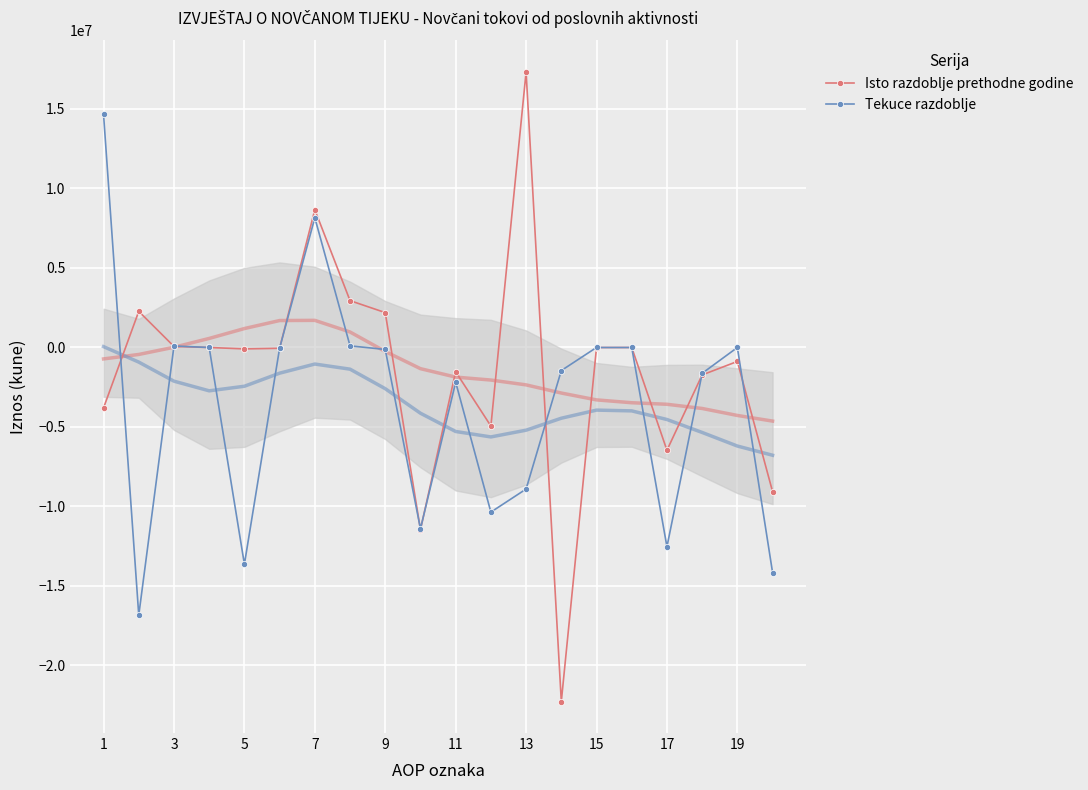

What is the highest value of the Tekuce razdoblje series?

14658398